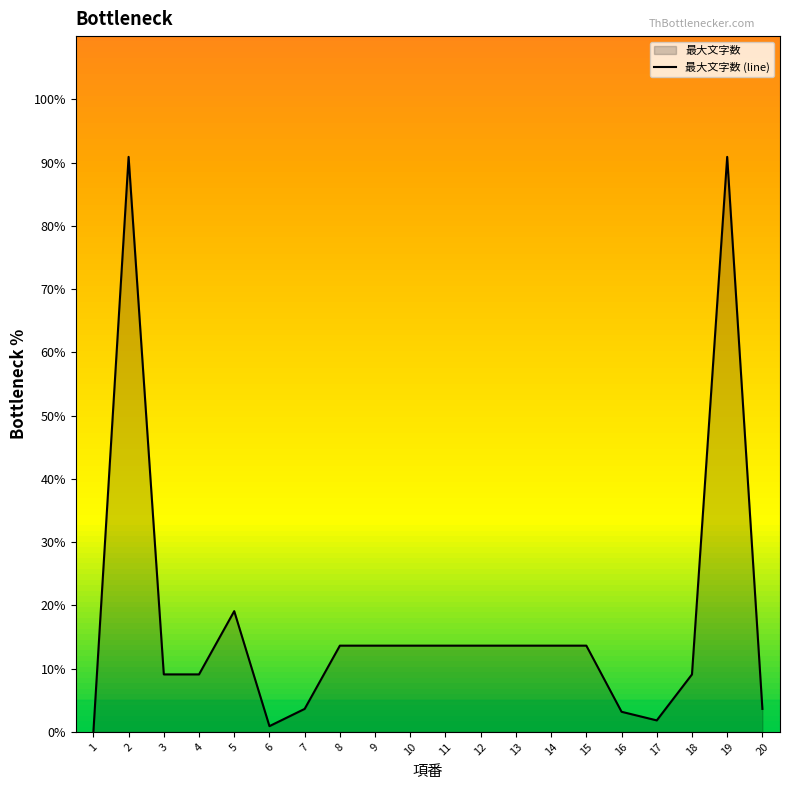

The chart shows a value of 0.0 at 1. True or false?

True